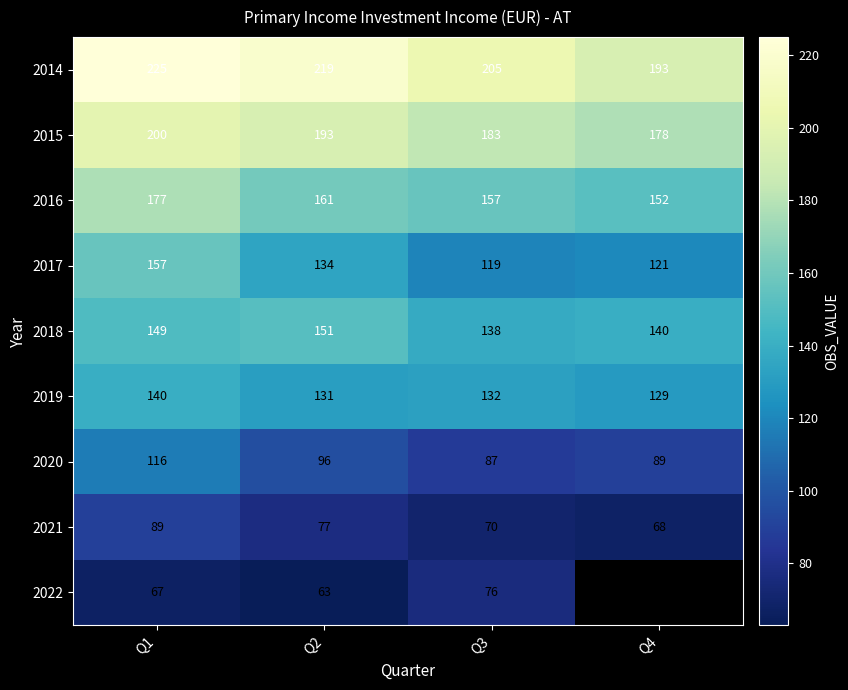

Between Q4 and Q1, which is larger?

Q1